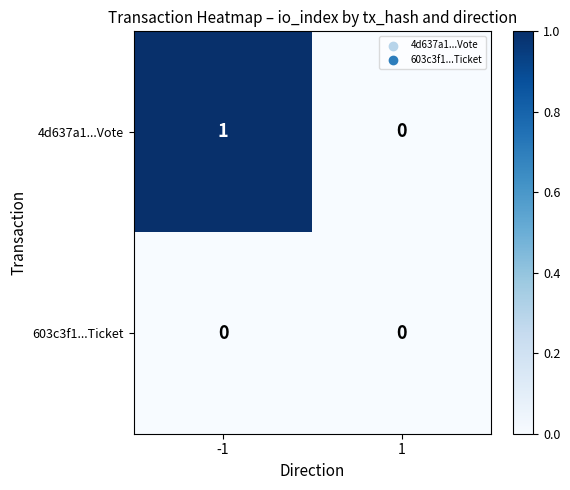

What is the total value across all series at -1?

1